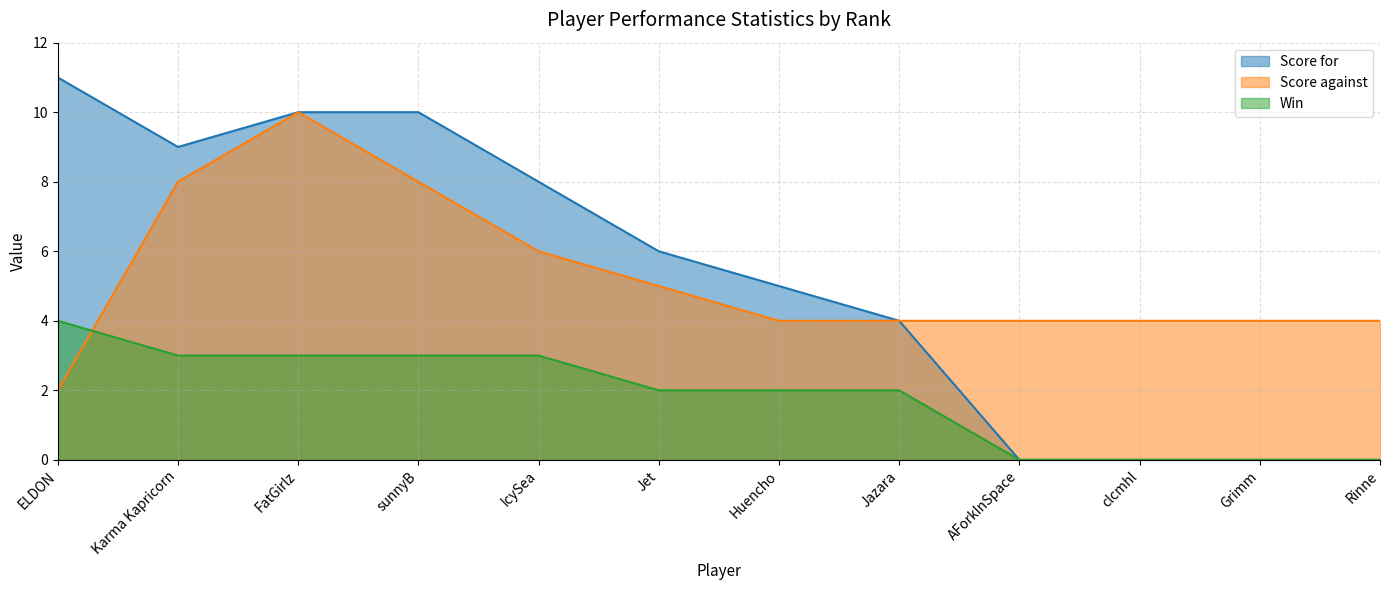

List the labels in order of Score for value, smallest first.

AForkInSpace, clcmhl, Grimm, Rinne, Jazara, Huencho, Jet, IcySea, Karma Kapricorn, FatGirlz, sunnyB, ELDON